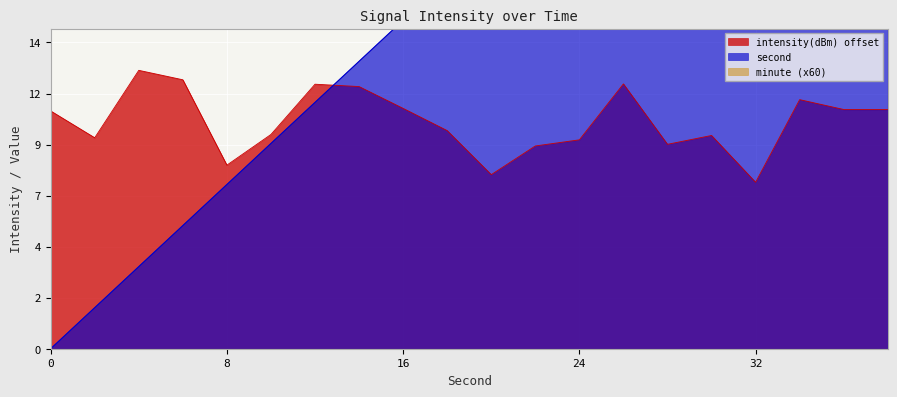

Rank the series by their average value, from lowest to highest.

intensity(dBm), second